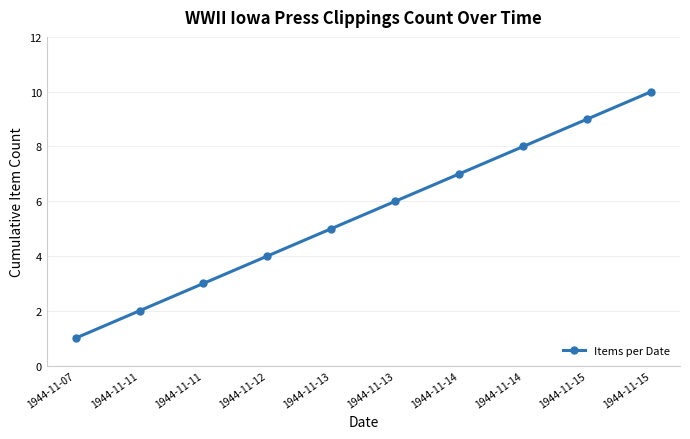

Is it true that the value at 1944-11-11 is 2?

False